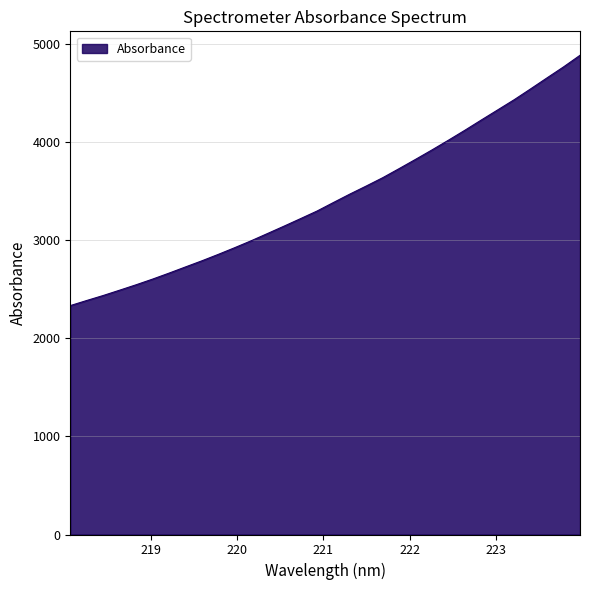

What is the minimum value shown in the chart?

2331.7